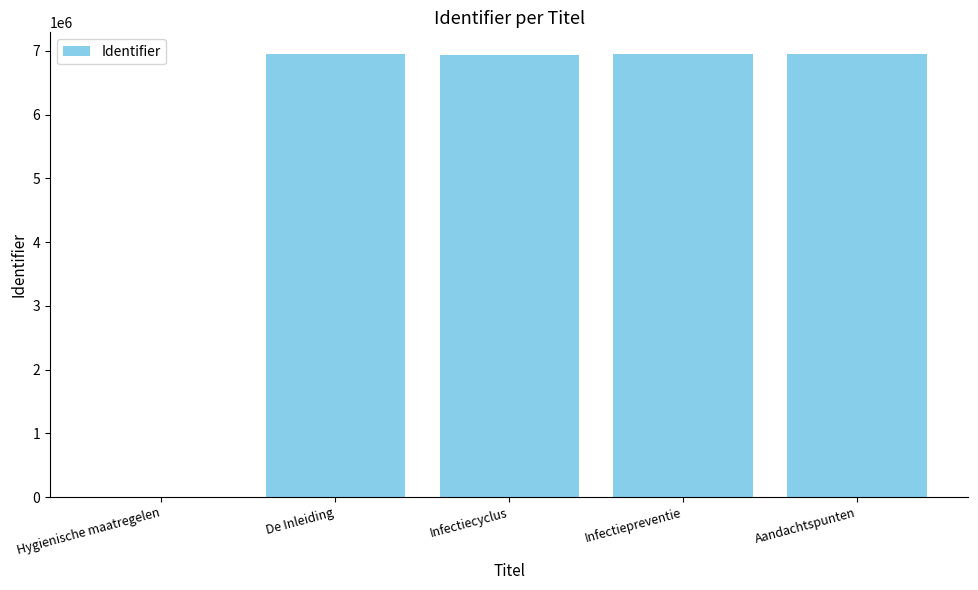

Which has a higher value, Hygienische maatregelen or Infectiepreventie?

Infectiepreventie